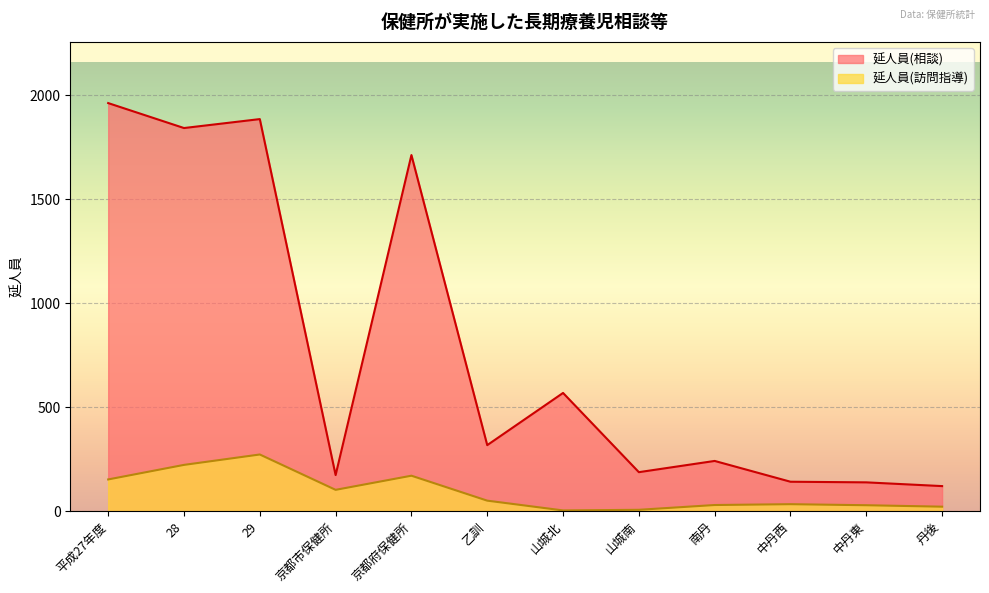

List the labels in order of 延人員(相談) value, largest first.

平成27年度, 29, 28, 京都府保健所, 山城北, 乙訓, 南丹, 山城南, 京都市保健所, 中丹西, 中丹東, 丹後